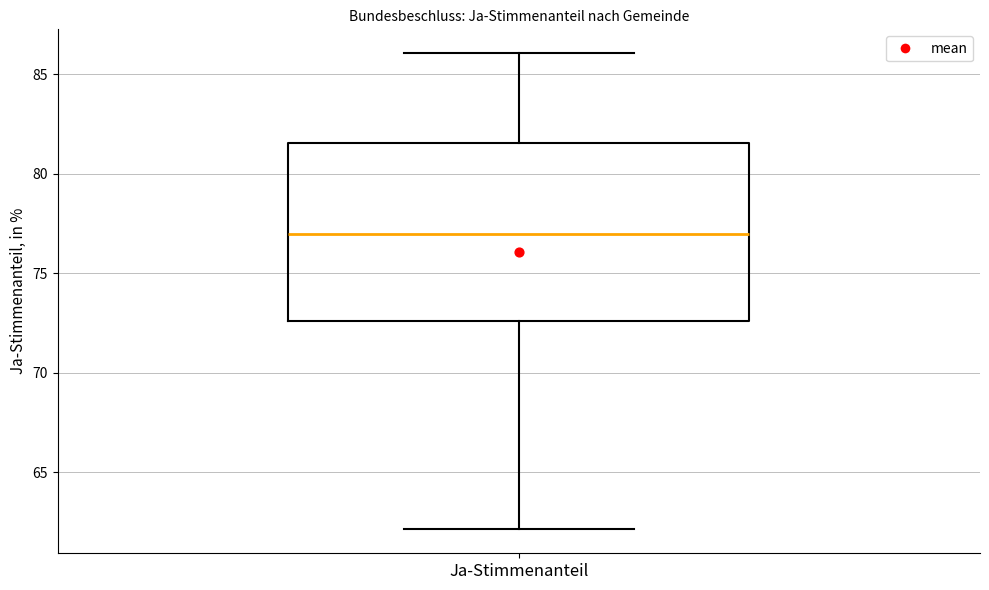

Transcribe this box plot: give where the median line is, the range the box spans, and where the two whiskers end, as read against the y-axis. The values are not printed on the chart, so give them approximately, as read against the axis.

median 77.0, box 72.5 to 81.5, whiskers 62.0 to 86.0